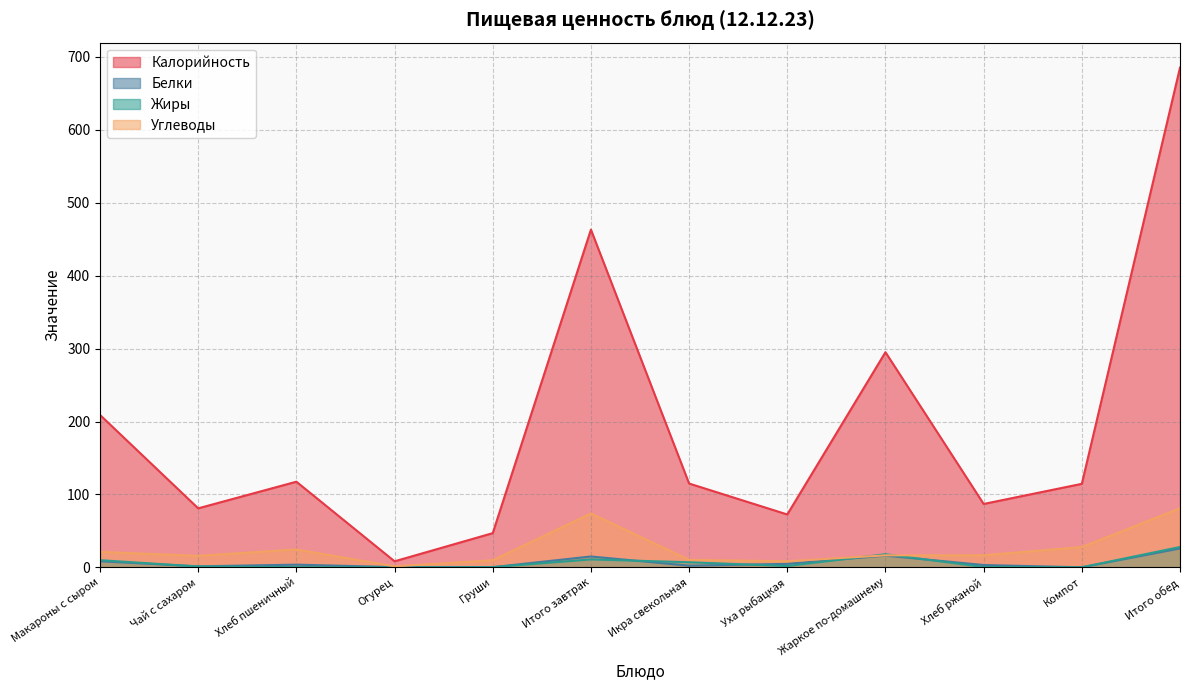

Where is the first local maximum for Калорийность?

Хлеб пшеничный